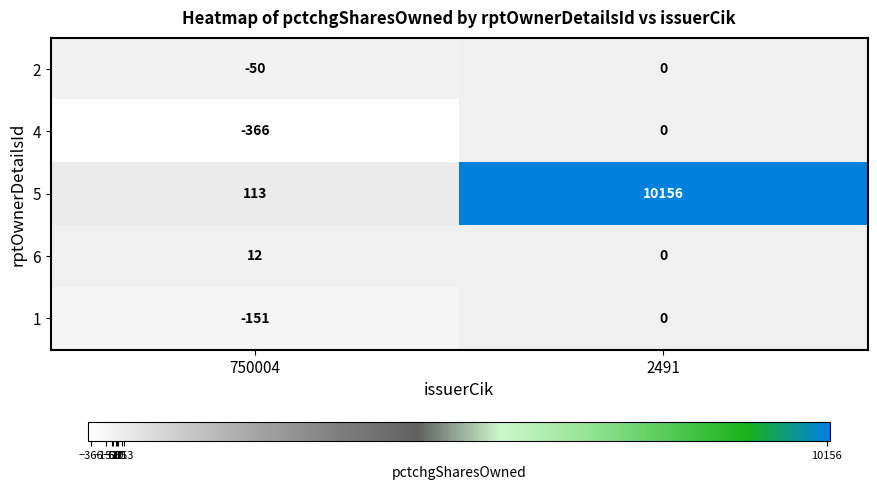

What is the sum of all 2 values?

-50